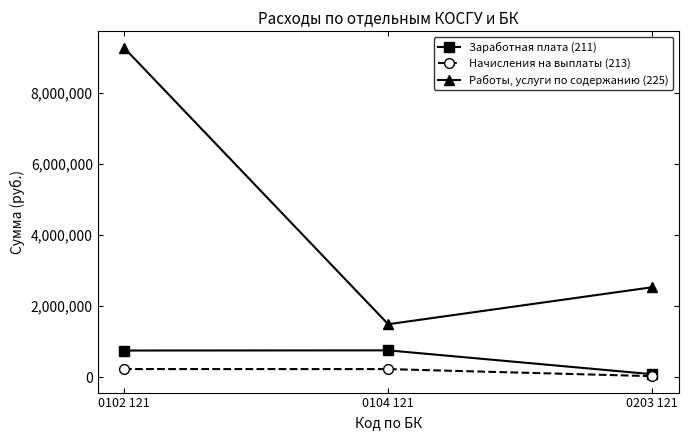

At how many categories does at least one series exceed 870946?

3